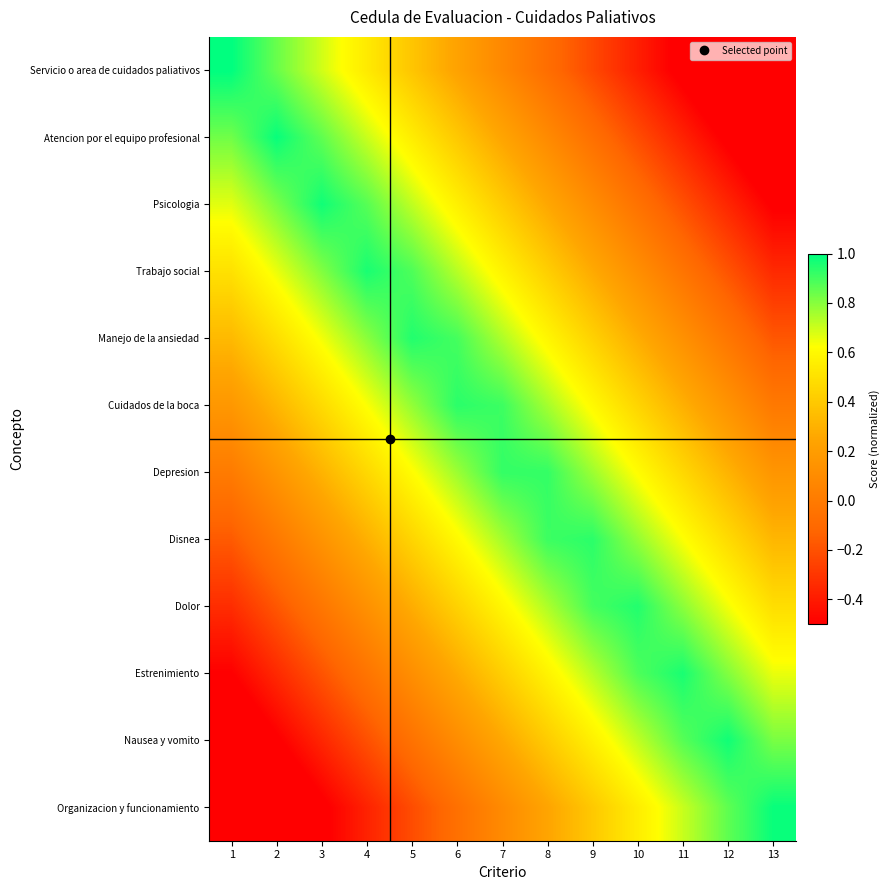

Between 2 and 1, which is larger?

1